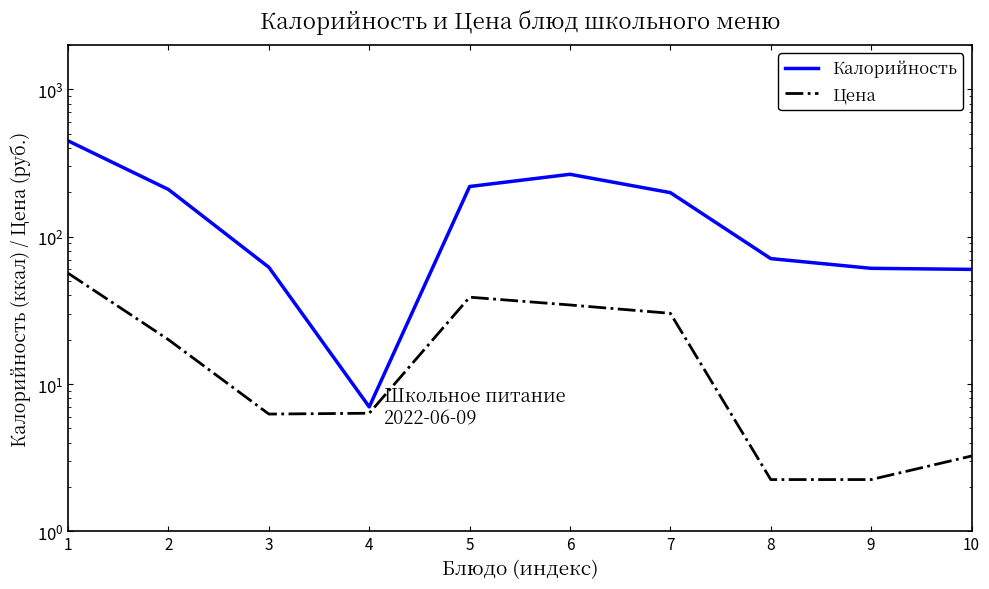

True or false: Калорийность and Цена cross at least once.

False